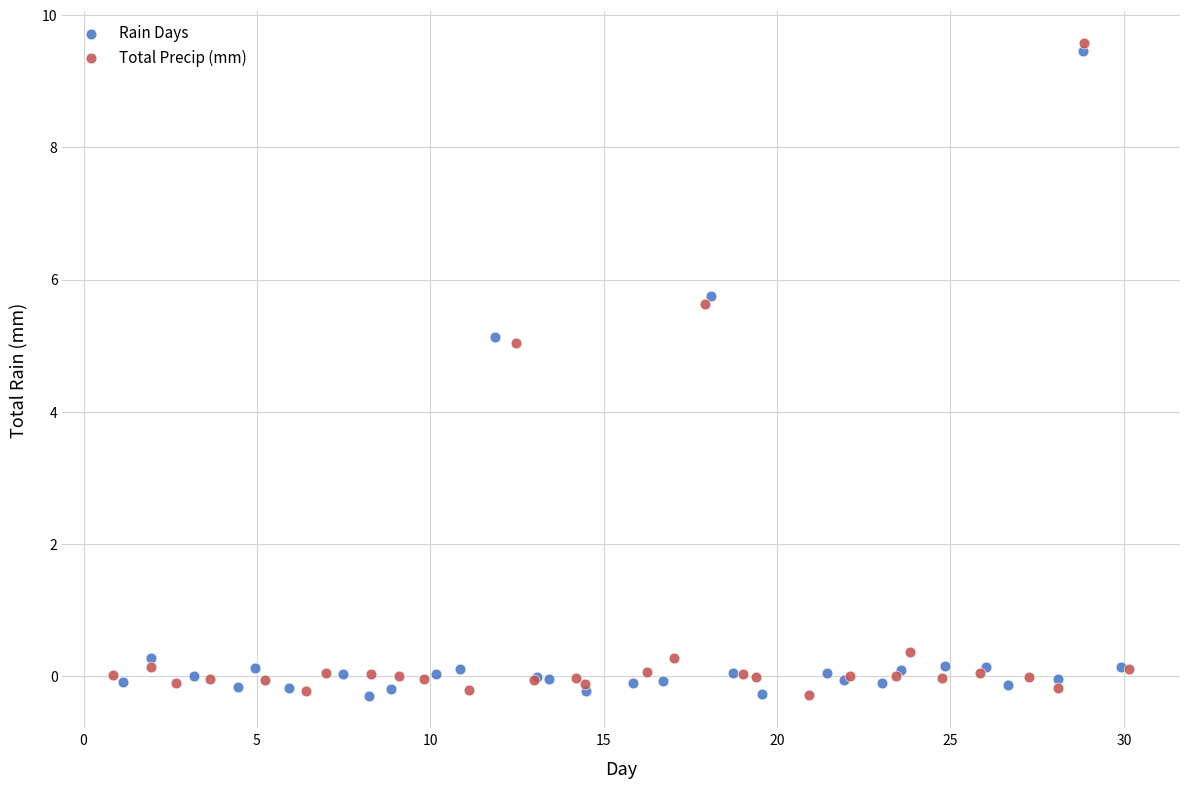

Which series has the widest spread of Y values?

Total Precip (mm)